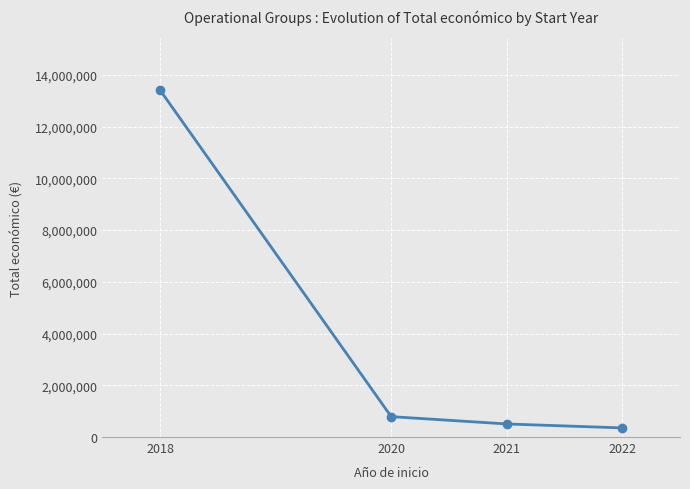

What is the sum of all values?

15050617